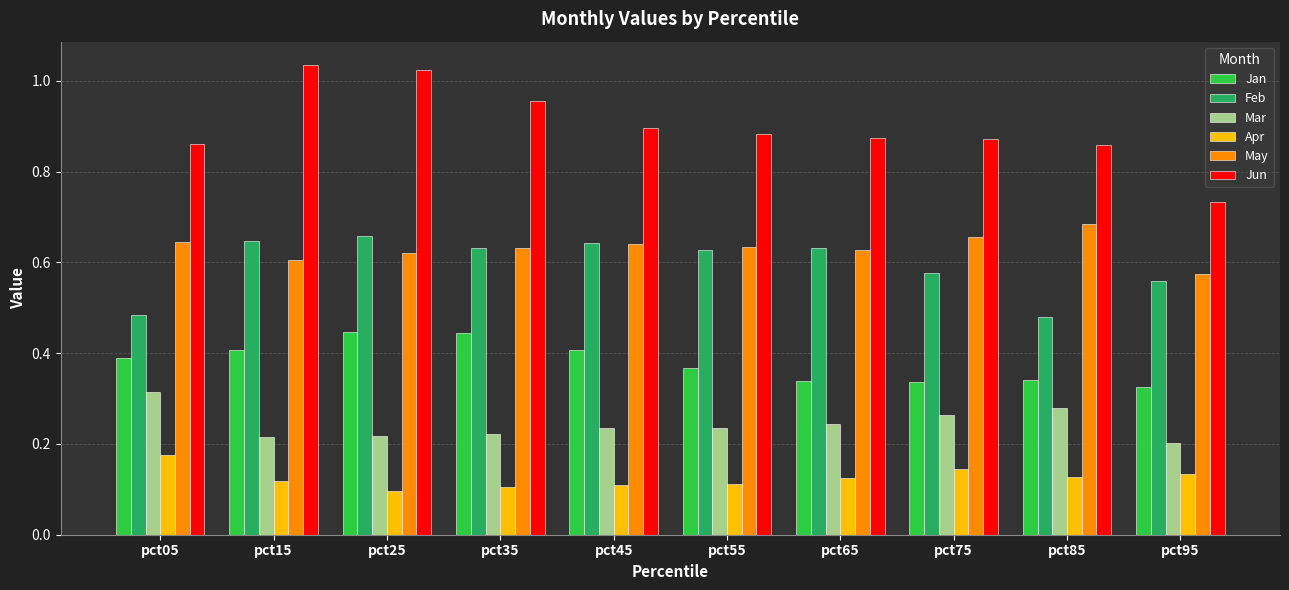

What are all the series names shown in the legend?

Jan, Feb, Mar, Apr, May, Jun